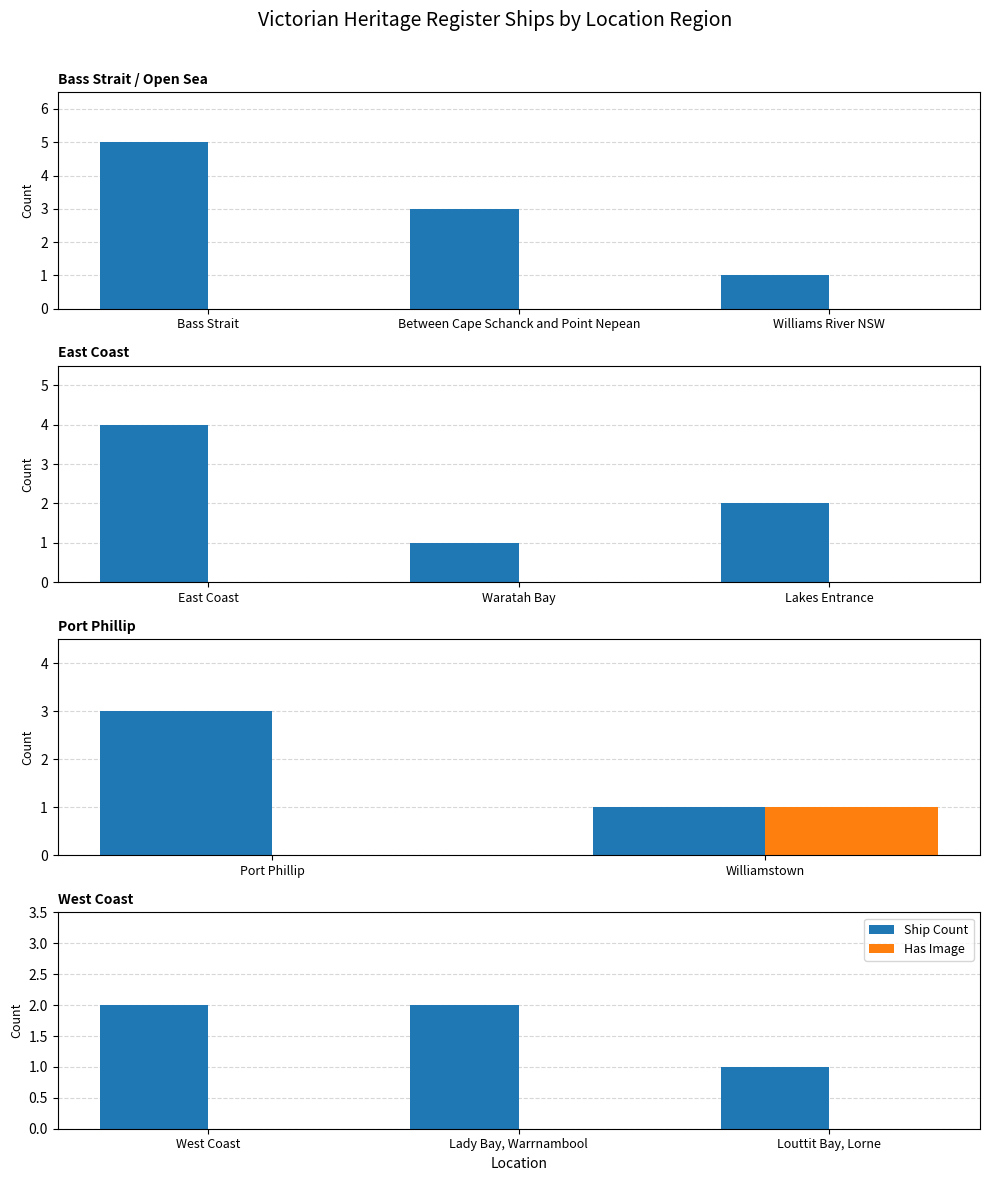

How many categories are shown in the chart?

3